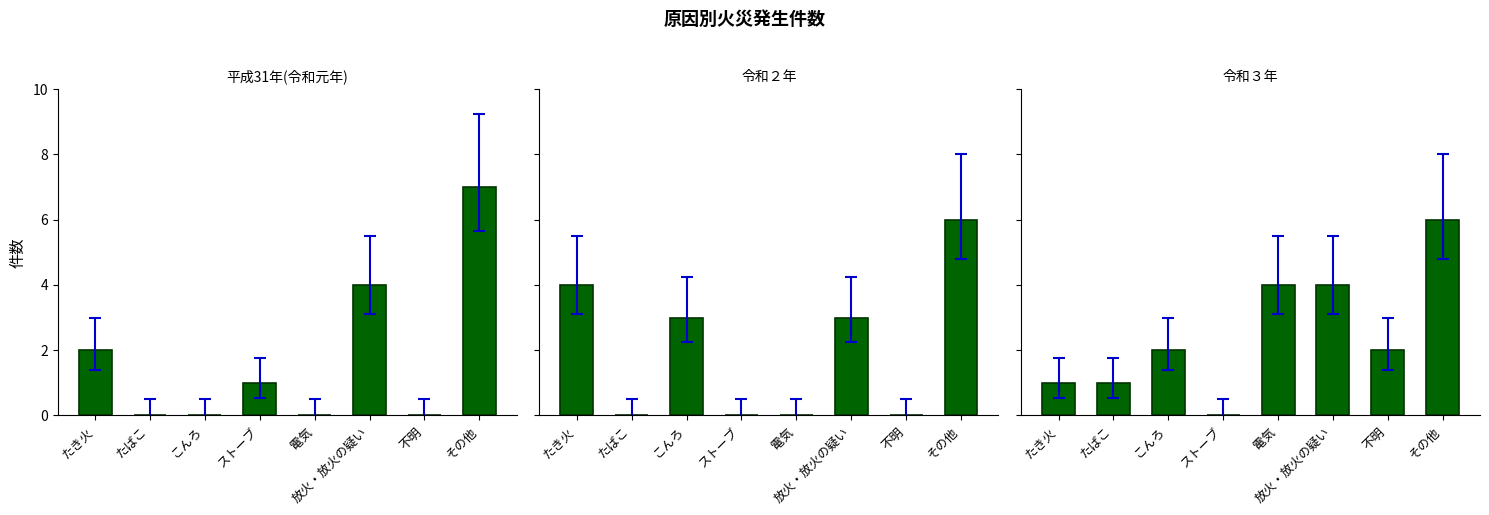

How many values in the 平成31年(令和元年) series exceed 1?

3